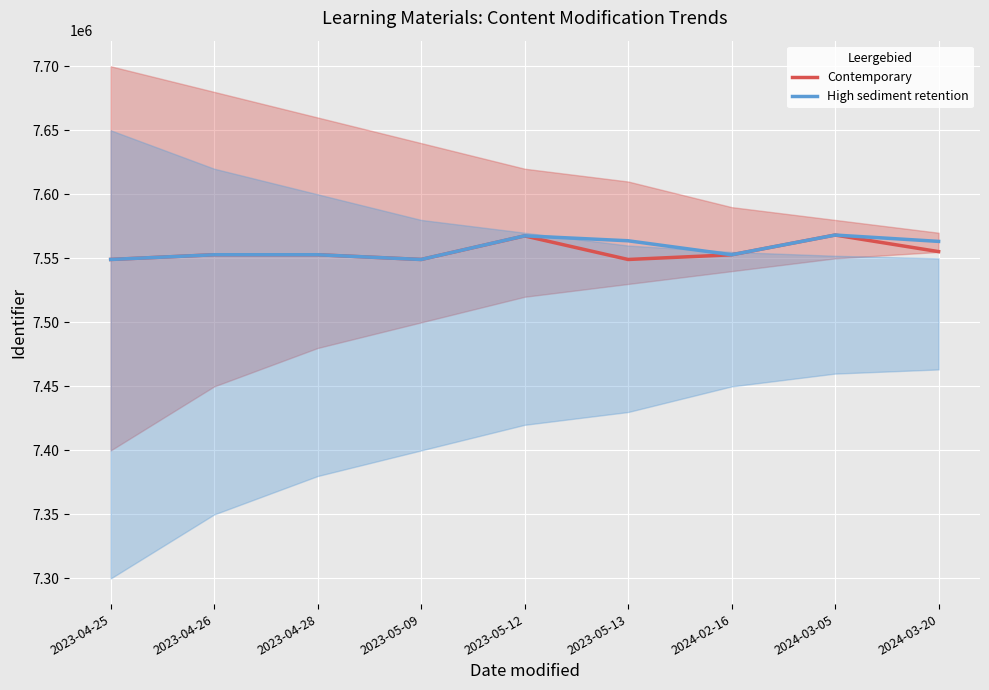

Reading left to right, list all the values displayed in this chart.

Contemporary: 7549131	7552817	7552818	7549118	7567528	7549118	7552789	7568202	7555255
High sediment retention: 7549132	7552817	7552818	7549118	7567593	7563725	7552816	7568202	7563244